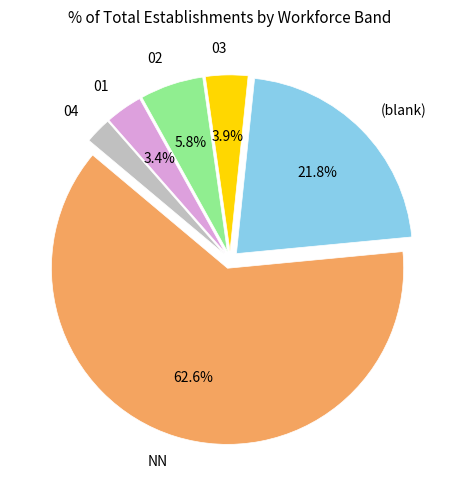

How much of the chart is everything except 02?

94.2%